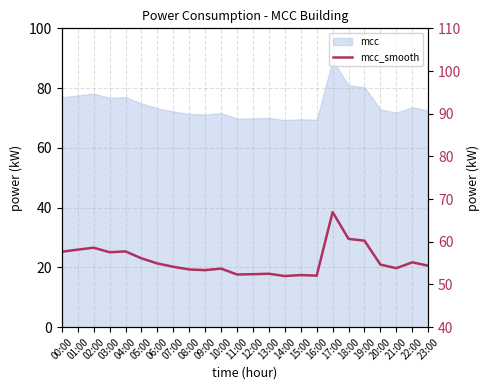

At which category does the data reach its first local valley?

03:00